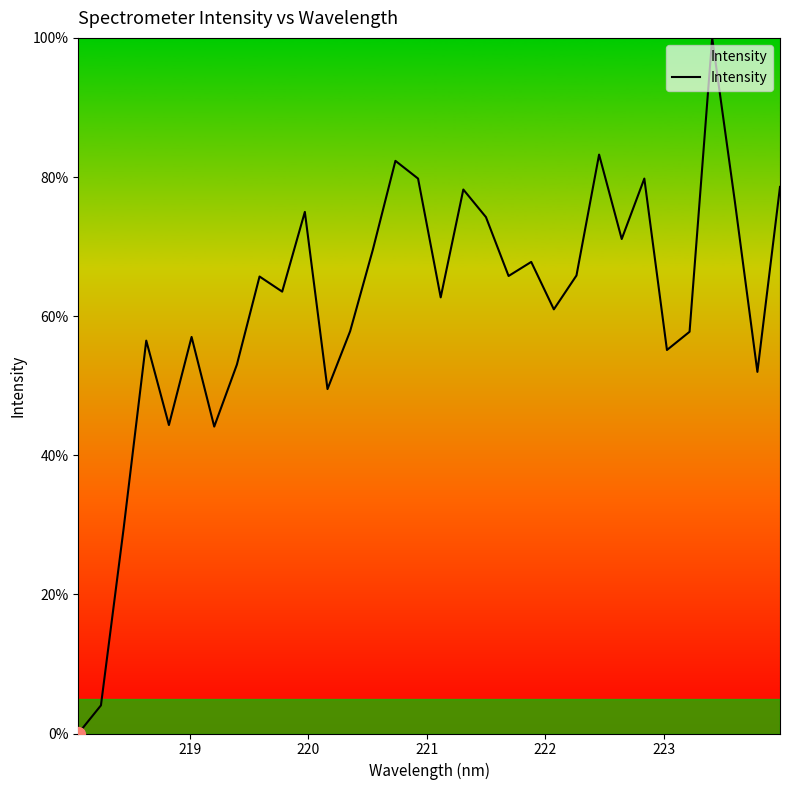

How many values are above zero?

31